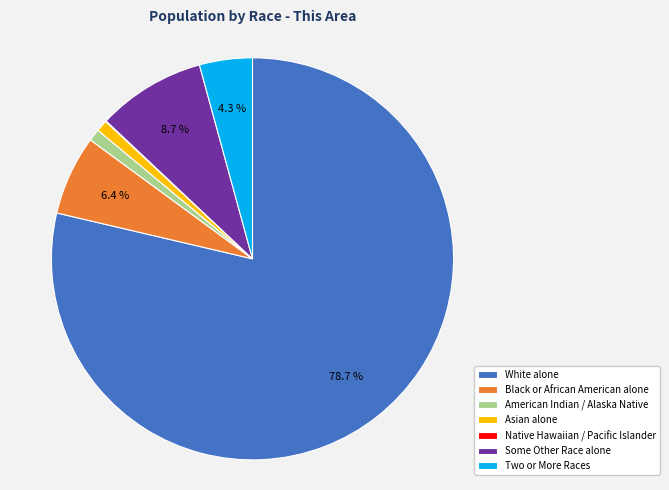

Between Asian alone and Two or More Races, which is larger?

Two or More Races